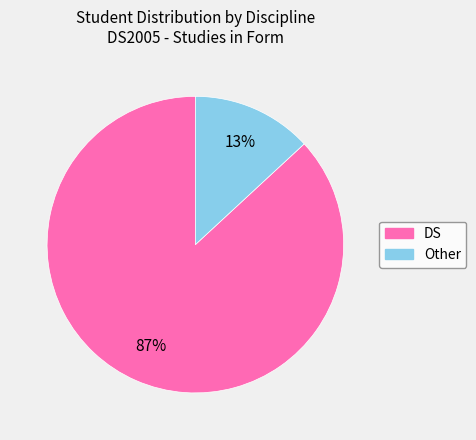

Count the number of slices in the pie.

2